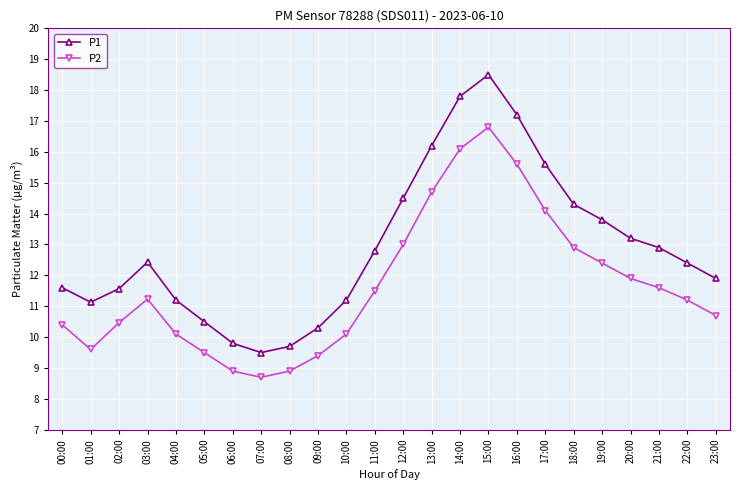

At which category does P2 reach its first local valley?

01:00